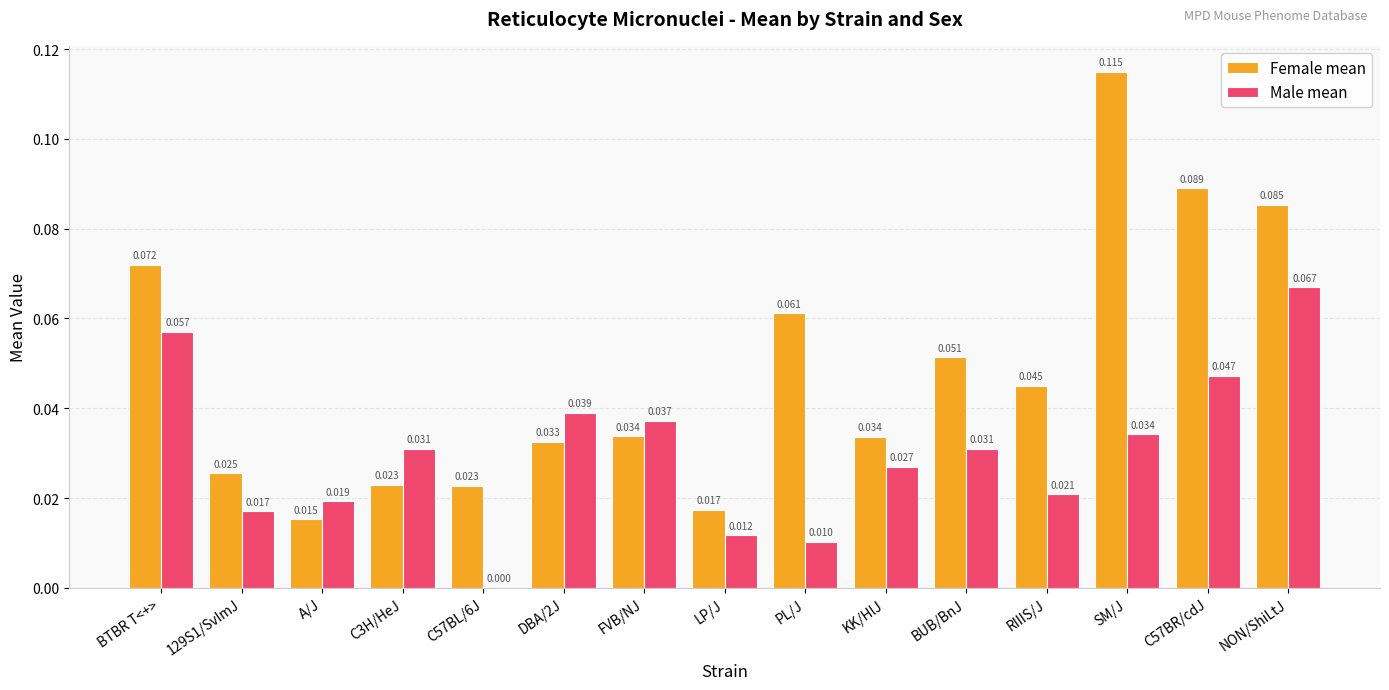

How many Female mean values are between 0 and 1?

15